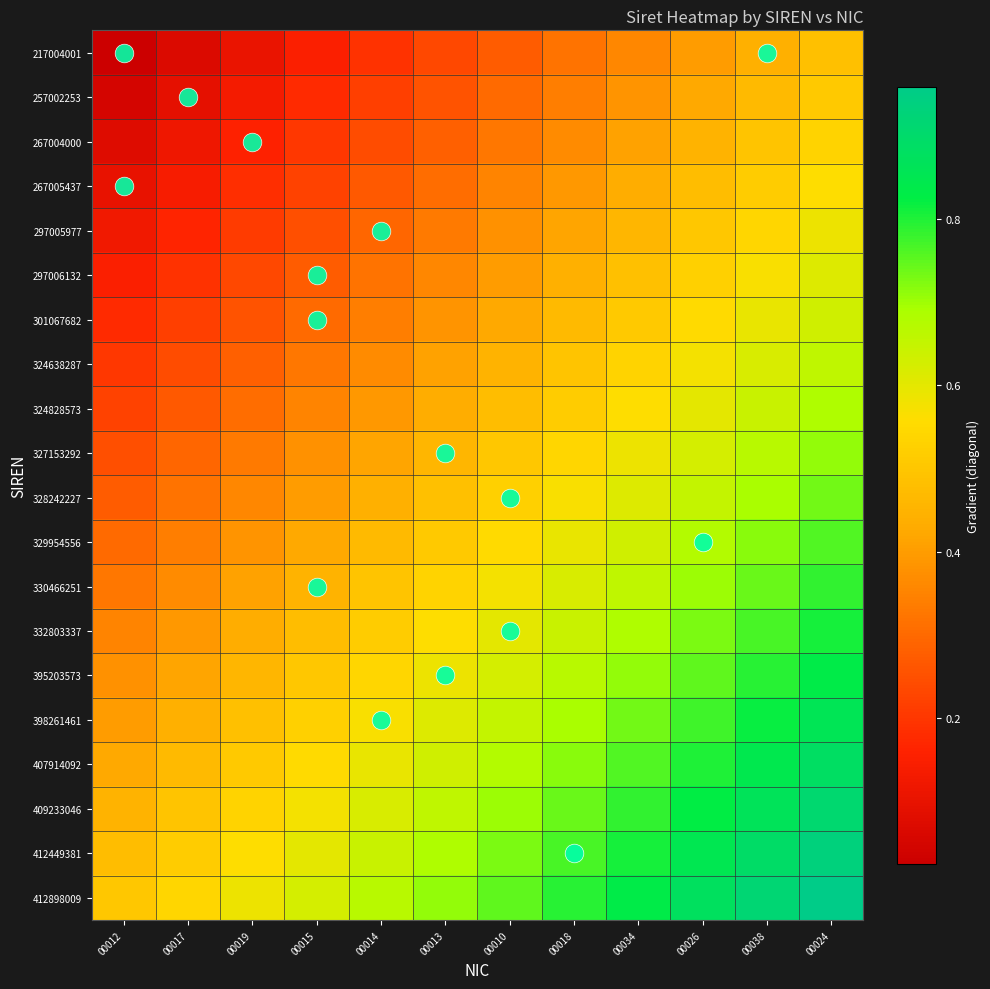

How many categories are shown in the chart?

12